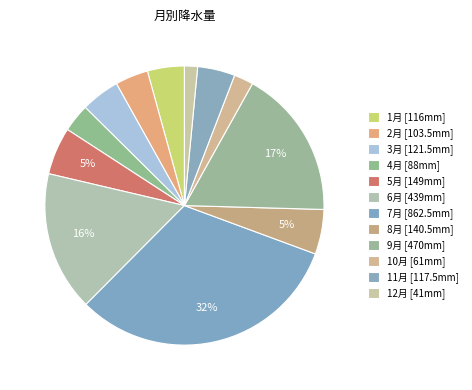

To the nearest percent, what percentage of the pie is 11月?

4%